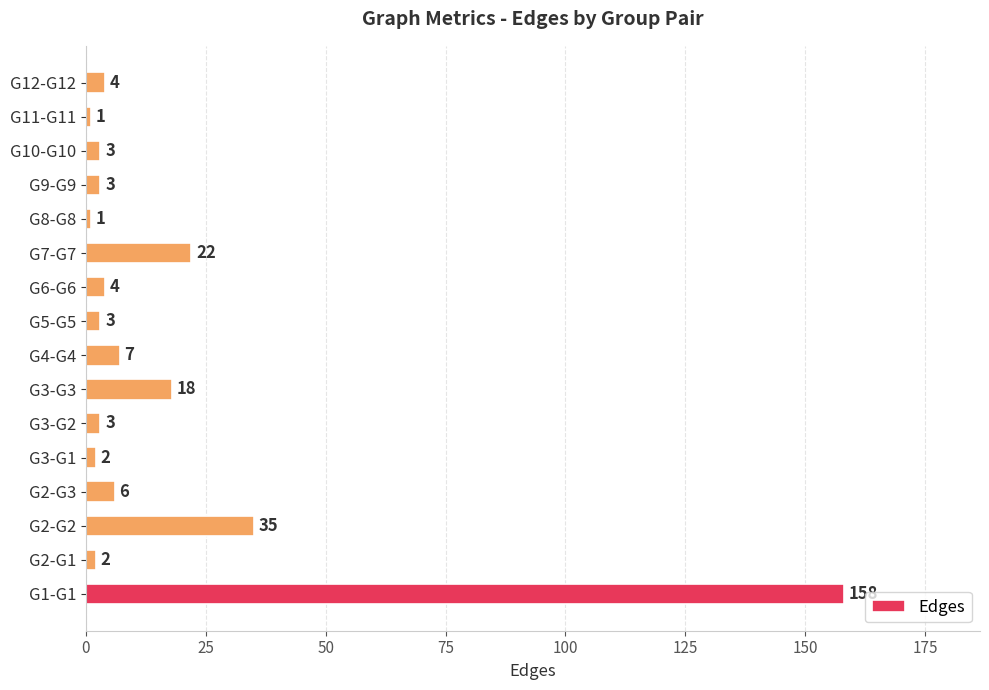

What is the difference between the second highest and minimum values?

34